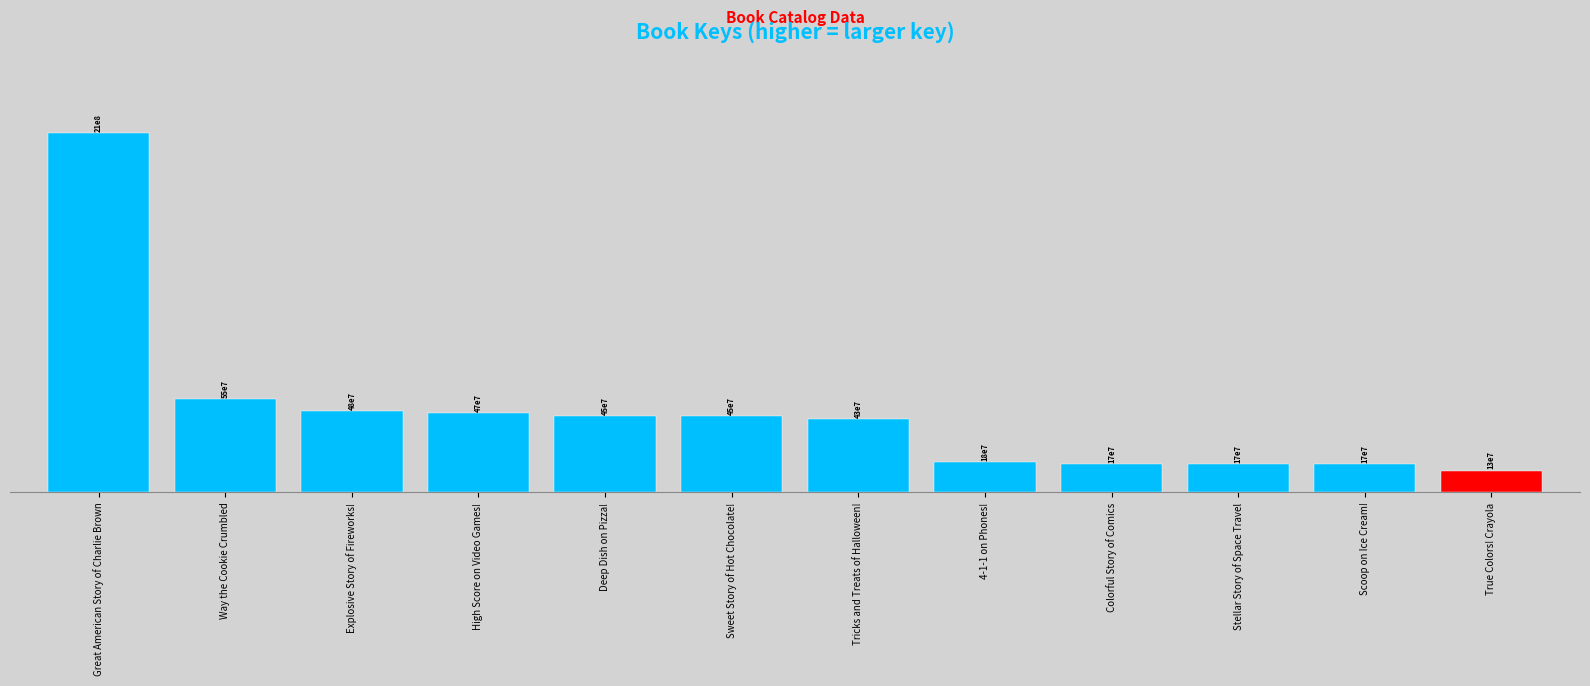

List the labels in order of value, largest first.

Great American Story of Charlie Brown, Way the Cookie Crumbled, Explosive Story of Fireworks!, High Score on Video Games!, Deep Dish on Pizza!, Sweet Story of Hot Chocolate!, Tricks and Treats of Halloween!, 4-1-1 on Phones!, Colorful Story of Comics, Stellar Story of Space Travel, Scoop on Ice Cream!, True Colors! Crayola